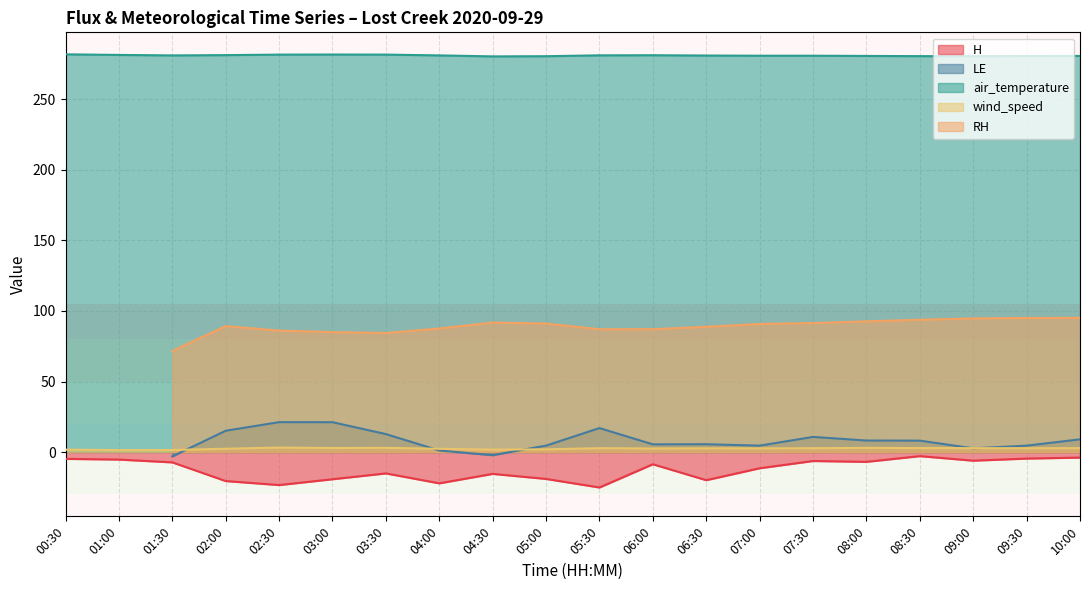

What is the difference between the highest and lowest values at 10:00?

284.8